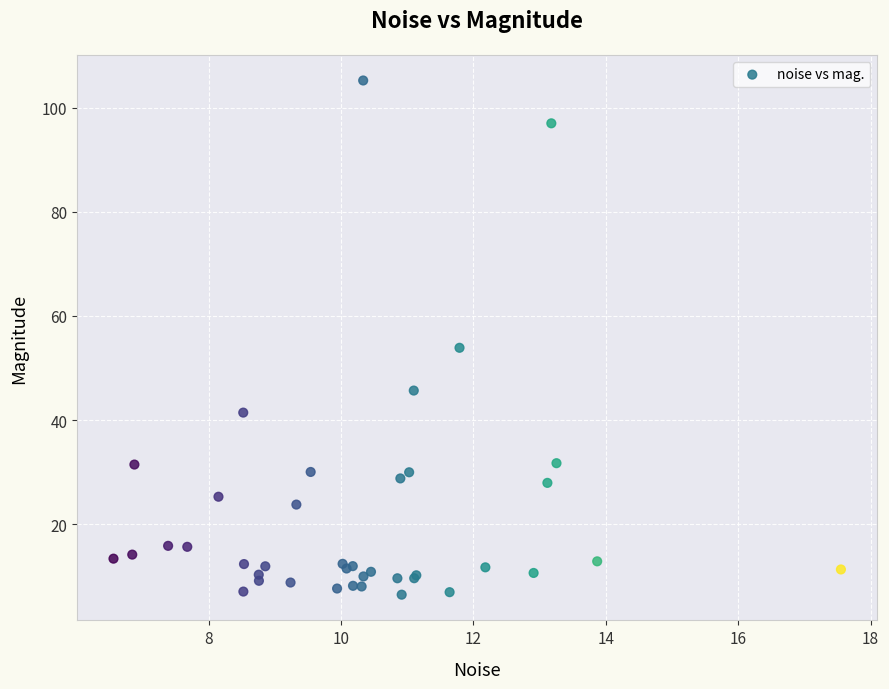

What Y value in the scatter plot is closest to 55?

53.9